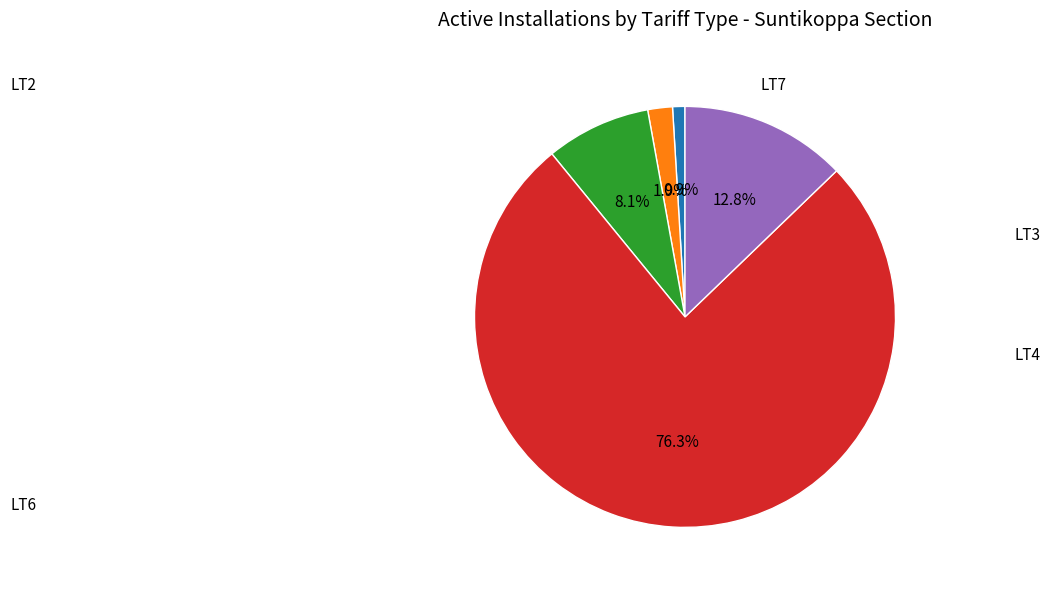

Is there a majority slice in this chart?

Yes